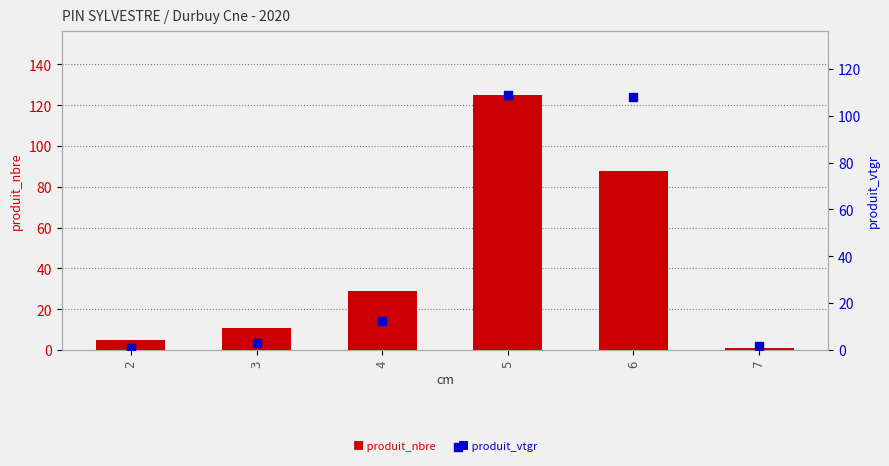

Is the value of produit_vtgr at 7 greater than the value of produit_nbre at 5?

No